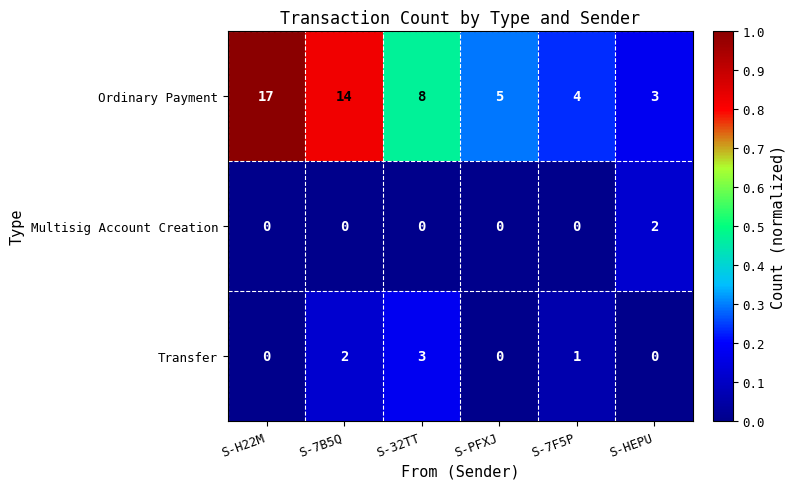

What is the greatest value displayed?

17